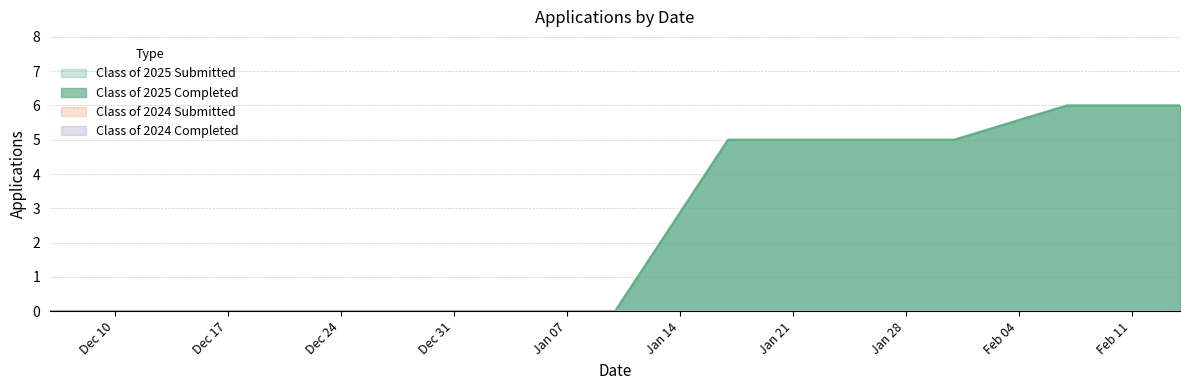

What is the label of the 2nd point from the left?

12/13/2024